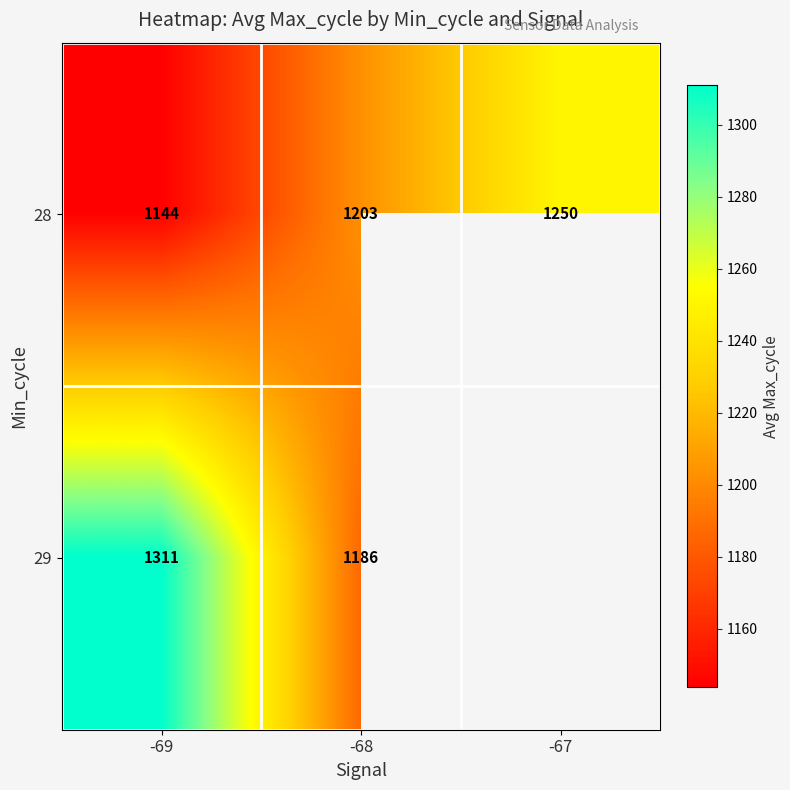

How many series are shown in this chart?

2